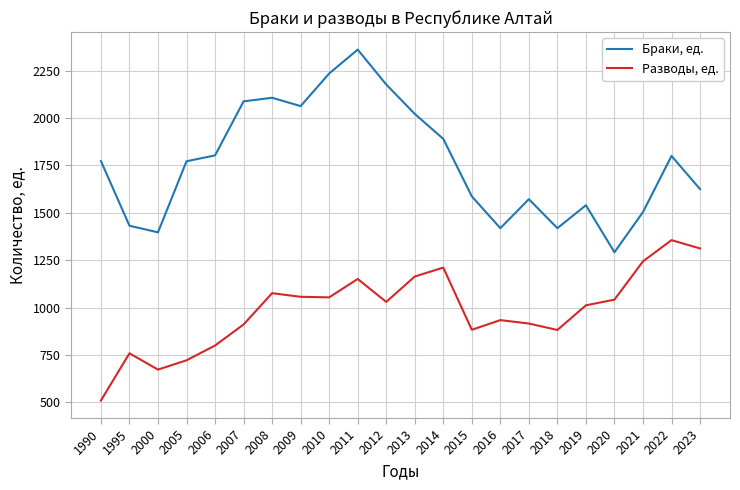

The Браки, ед. series shows 1890 at 2014. True or false?

True